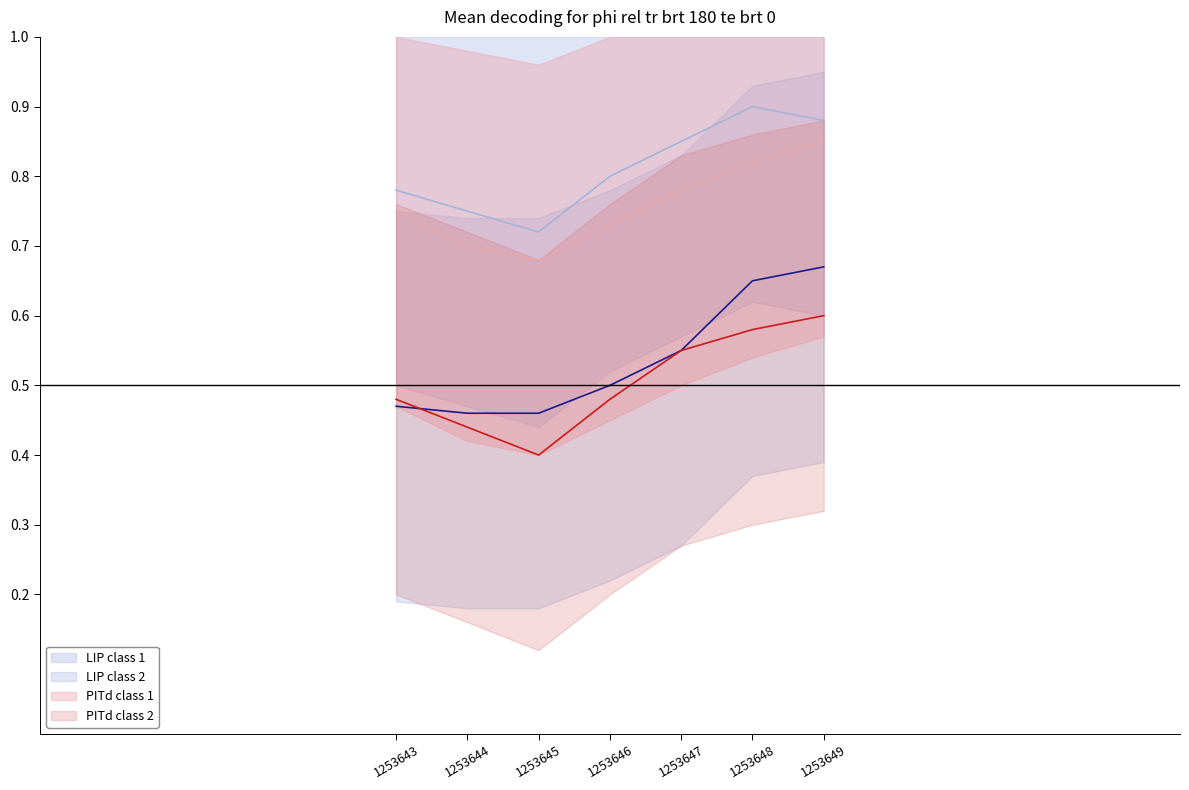

What is the value of the PITd class 2 point at the 5th from the left?

0.6